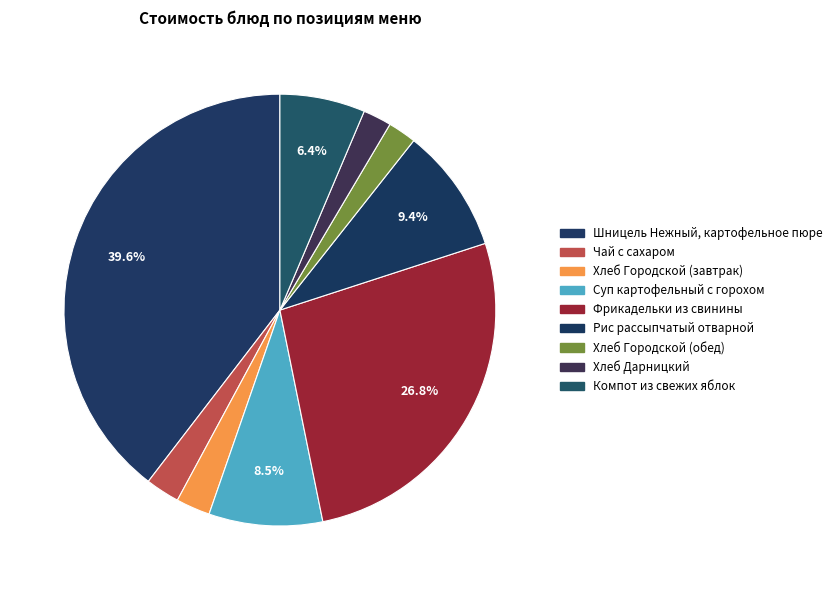

Is it true that Фрикадельки из свинины is 17% of the pie?

False